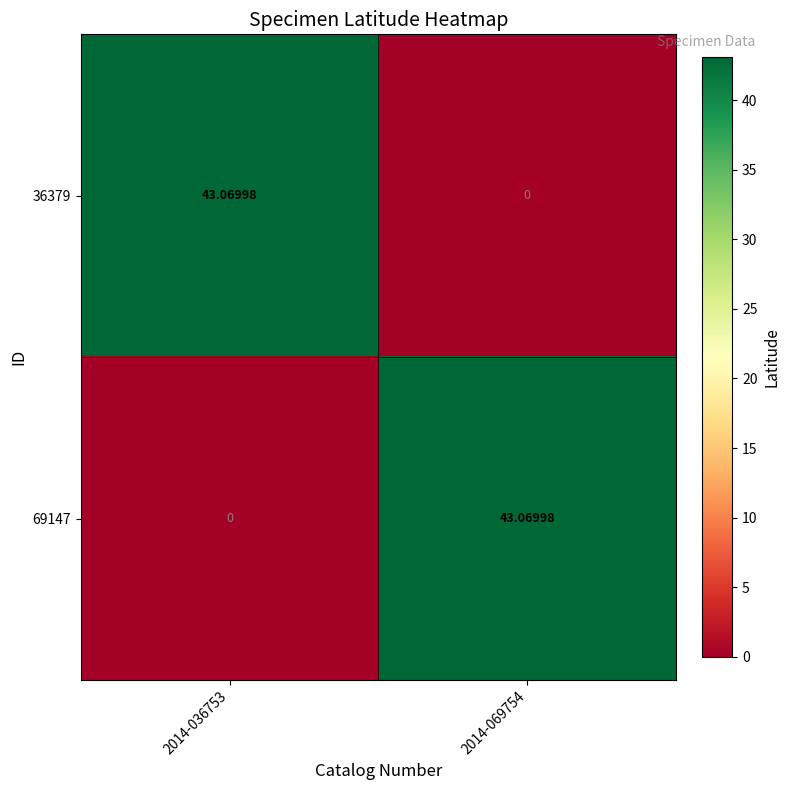

Rank the series at 2014-036753 from lowest to highest value.

69147, 36379